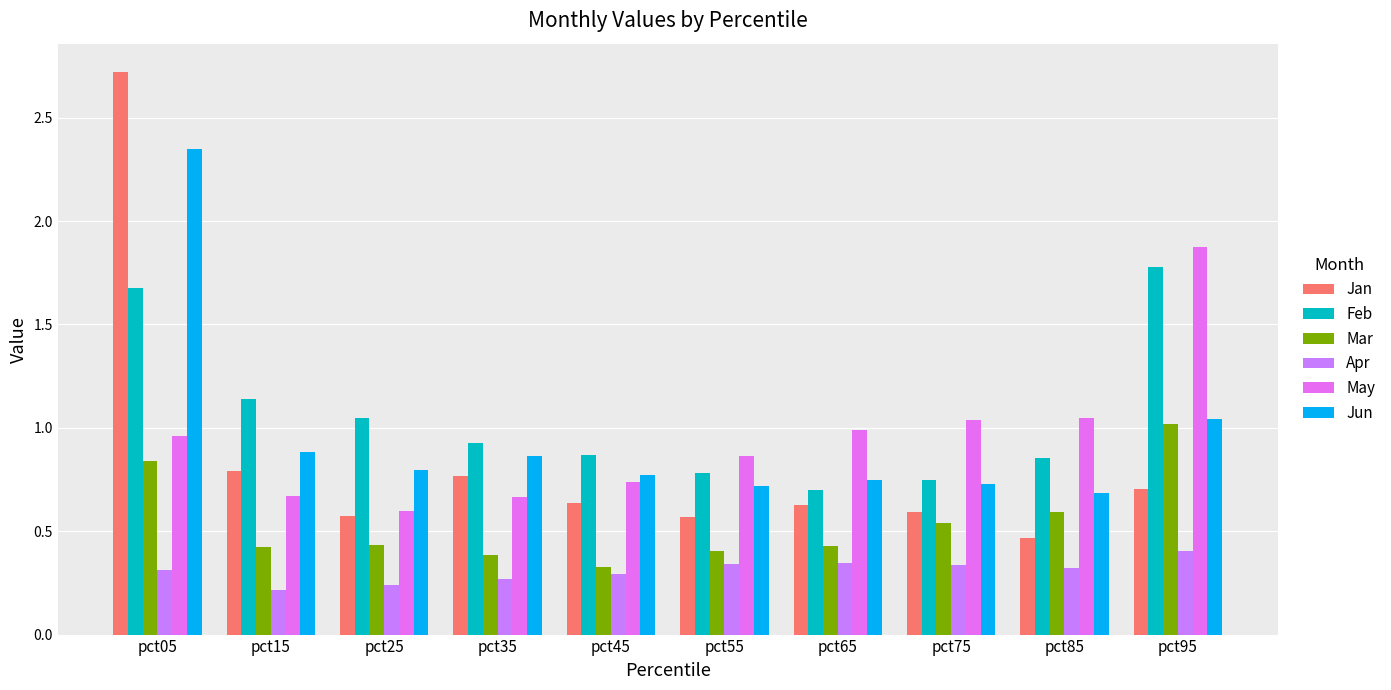

Which has a higher value, pct45 or pct55?

pct45